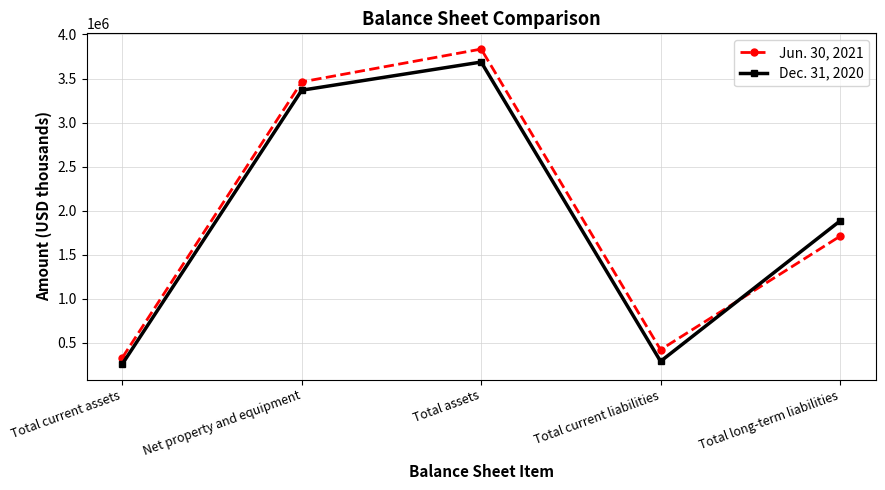

What is the difference between the maximum and minimum values in the Dec. 31, 2020 series?

3425651